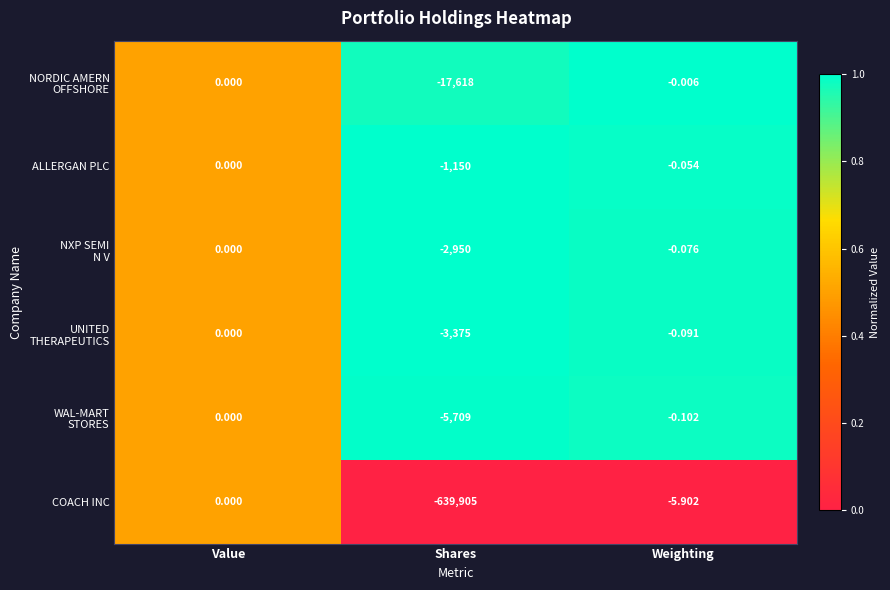

At which category is the sum across all series the highest?

Value